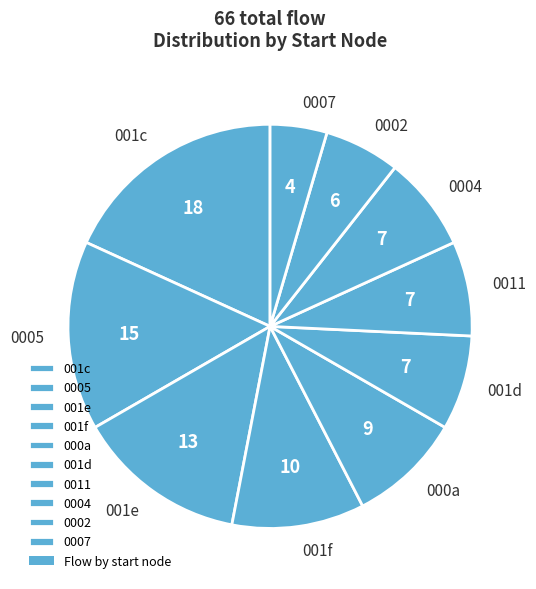

How many slices are in this pie chart?

10